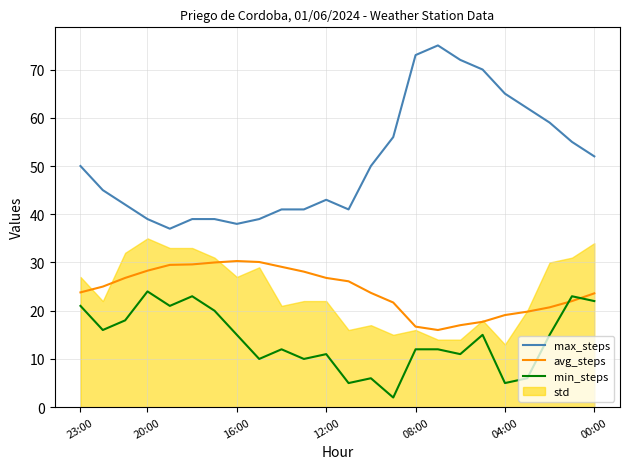

True or false: avg_steps and max_steps intersect in this chart.

False